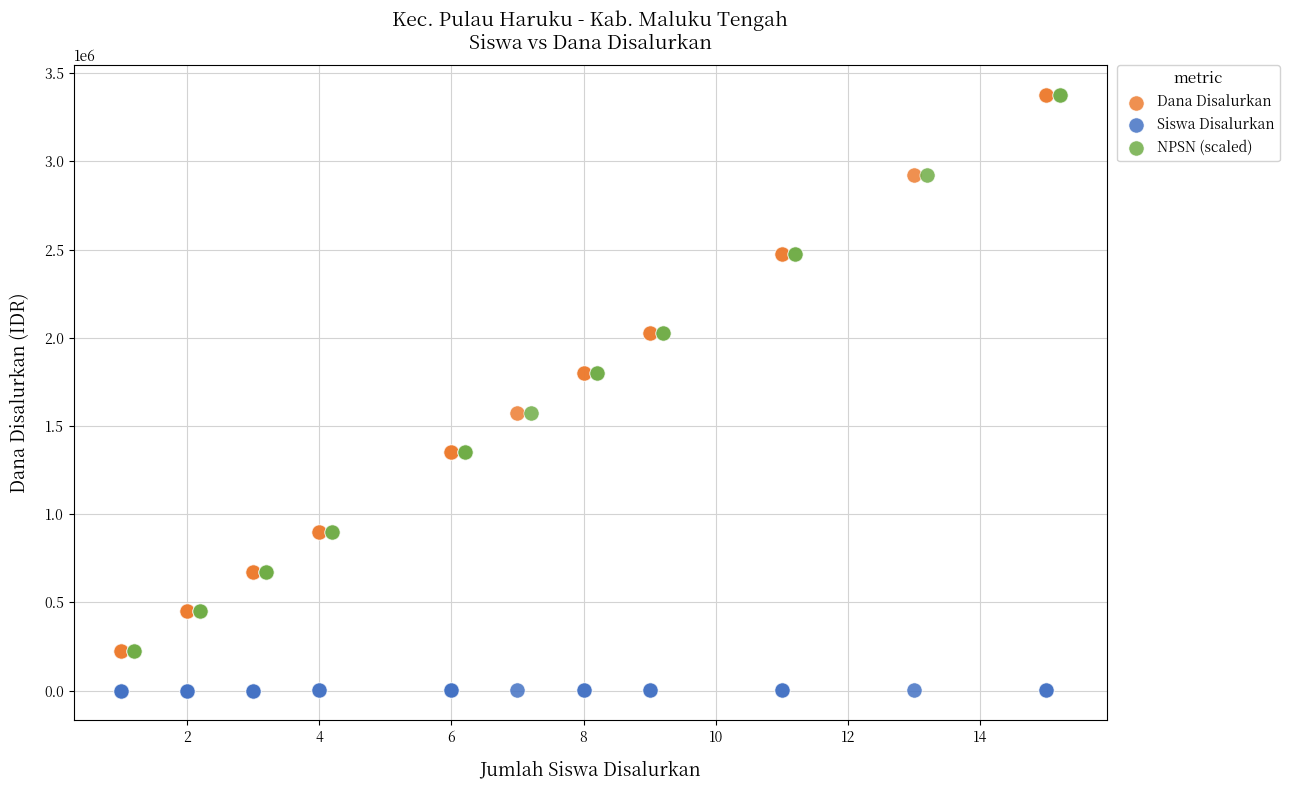

Which series contains the lowest Y value?

Siswa Disalurkan